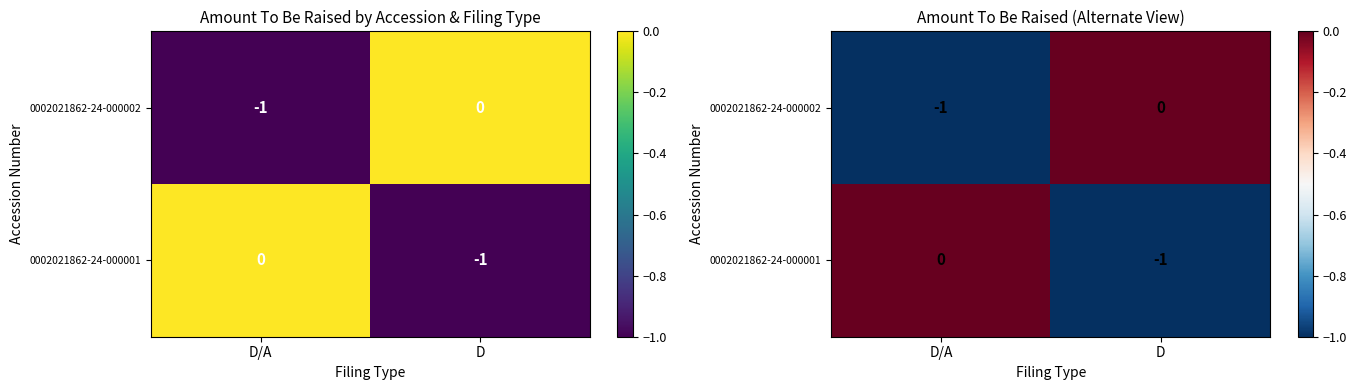

At D, list the series in order from smallest to largest.

0002021862-24-000001, 0002021862-24-000002